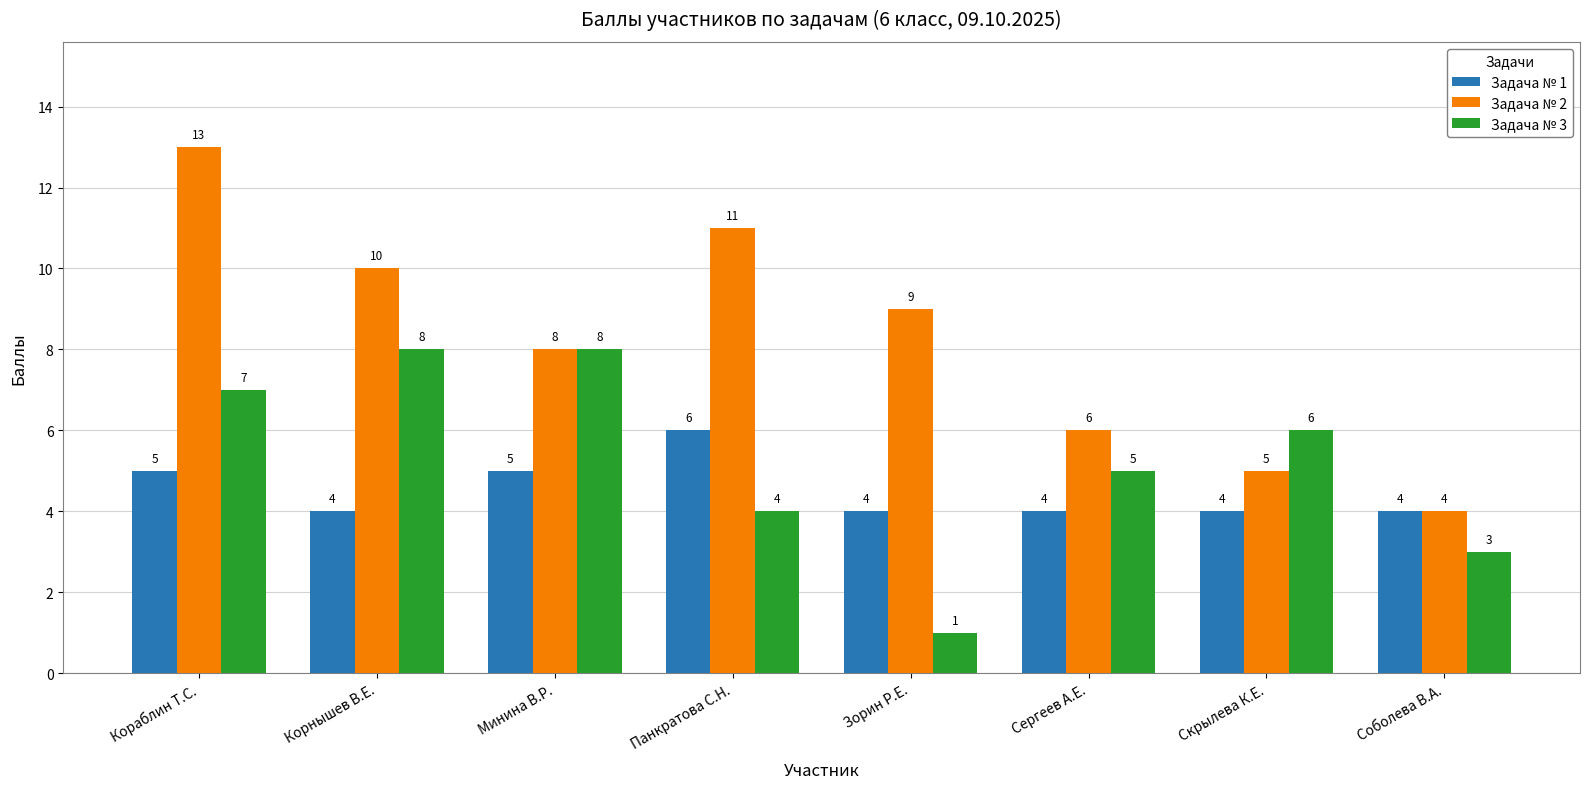

What is the sum of the Задача № 2 values at Корнышев В.Е. and Соболева В.А.?

14